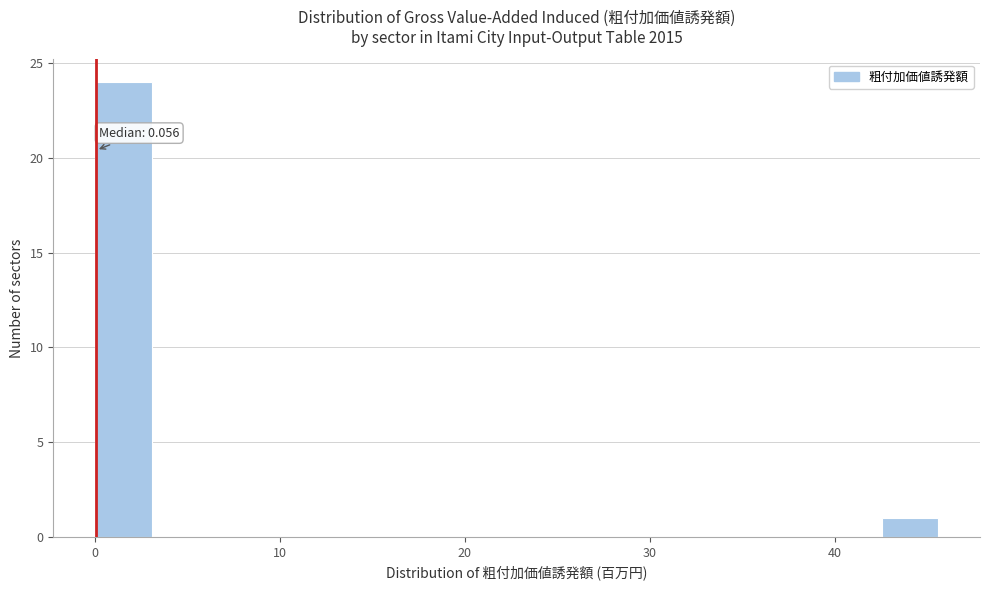

Read against the x-axis, roughly where is the centre of the tallest bar?

2